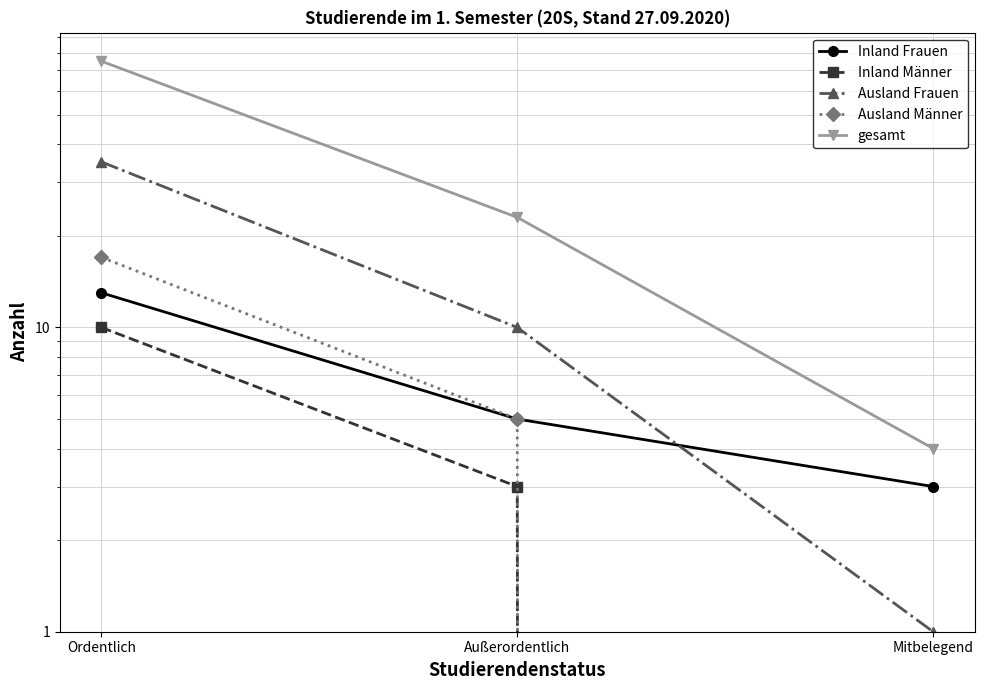

Does the chart display data point markers on the line(s)?

Yes